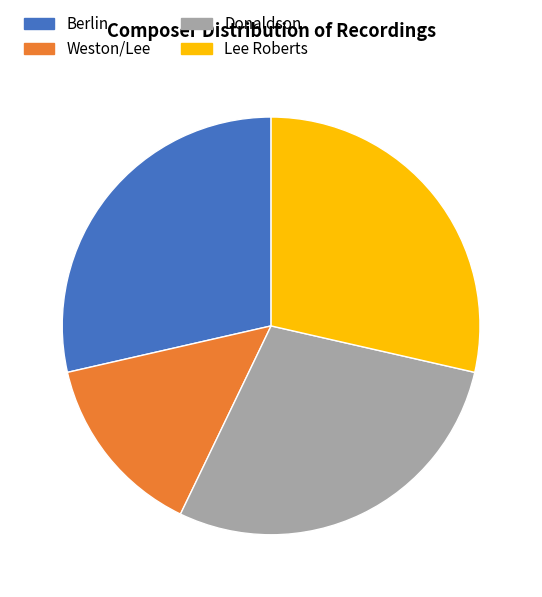

What is the ratio of the value at Donaldson to the value at Berlin?

1.0